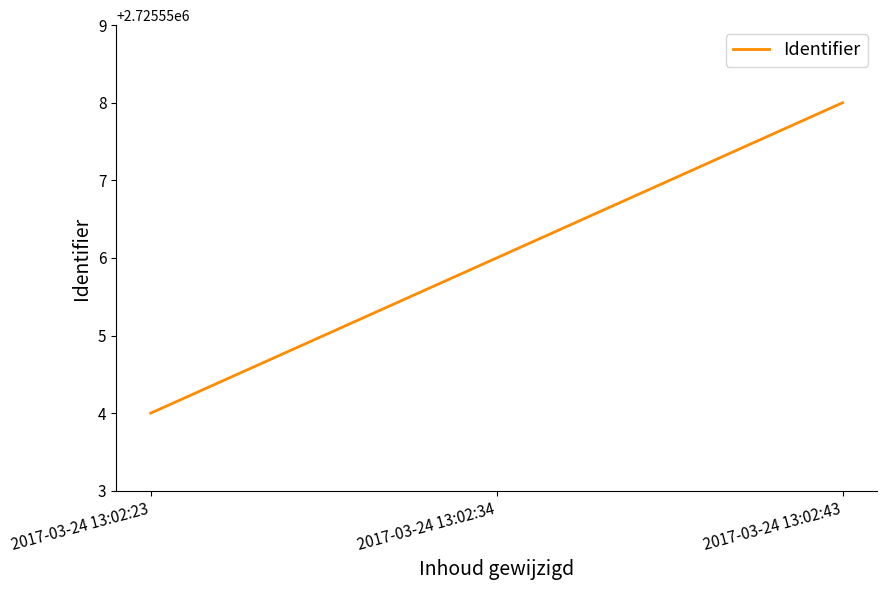

What is the change in value from 2017-03-24 13:02:34 to 2017-03-24 13:02:43?

+2